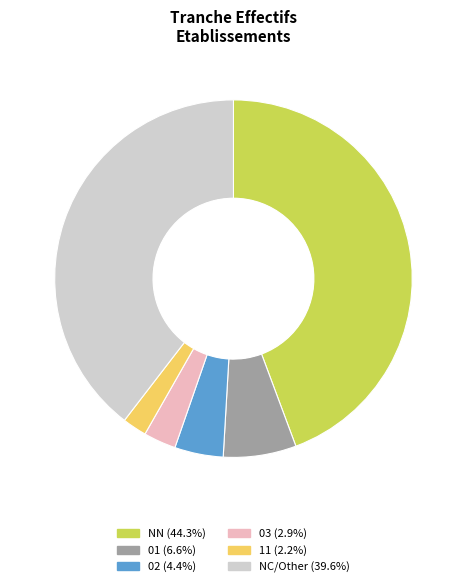

Does any single category account for the majority?

No